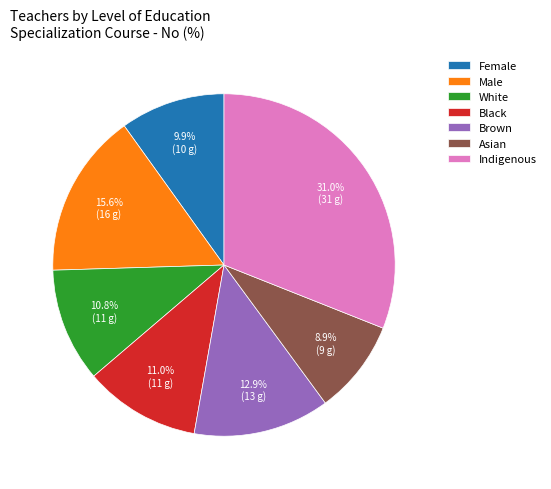

To the nearest percent, what portion does Asian represent?

9%